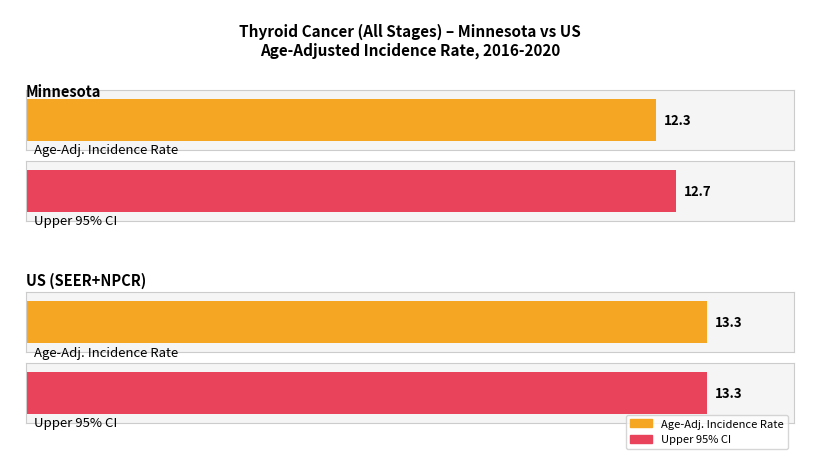

True or false: Upper 95% CI has a value of 13.3 at US (SEER+NPCR).

True